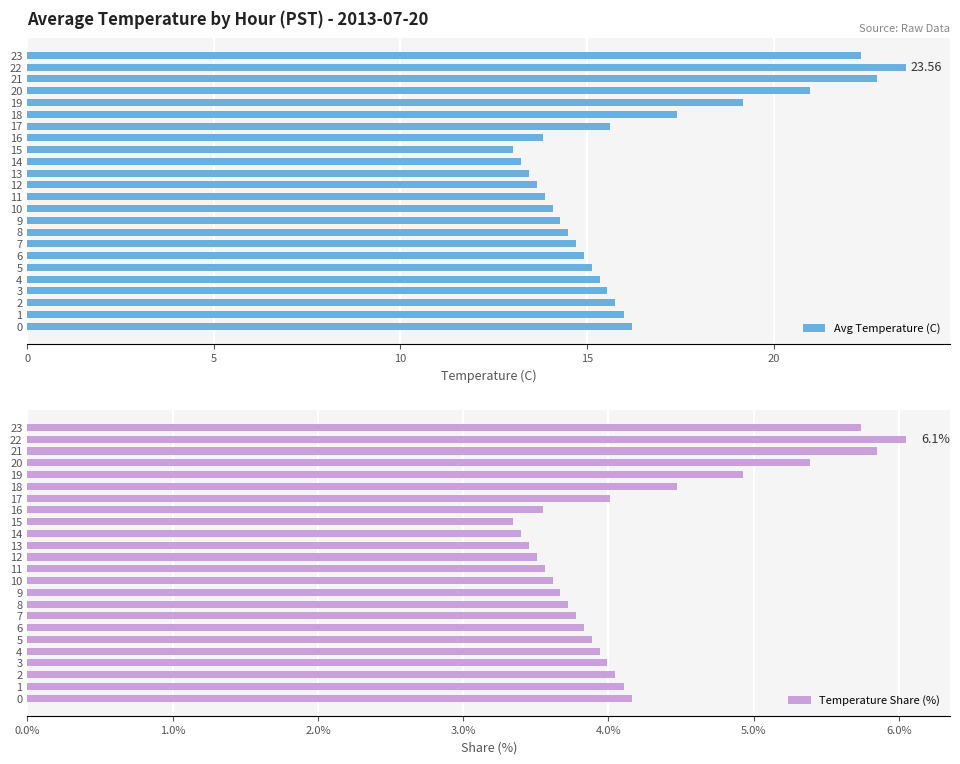

How many groups of bars are there?

24